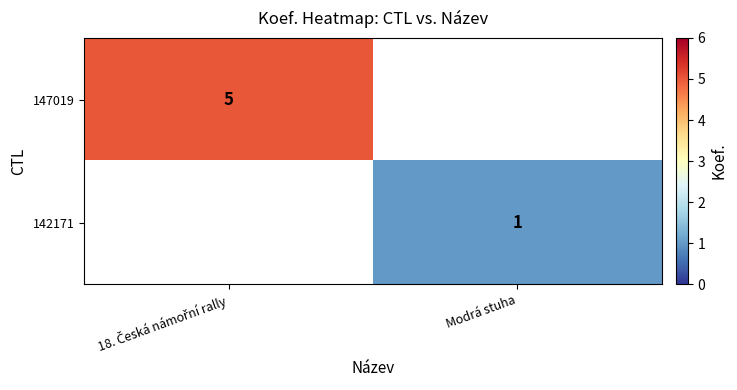

Which series has the largest range (max minus min)?

147019